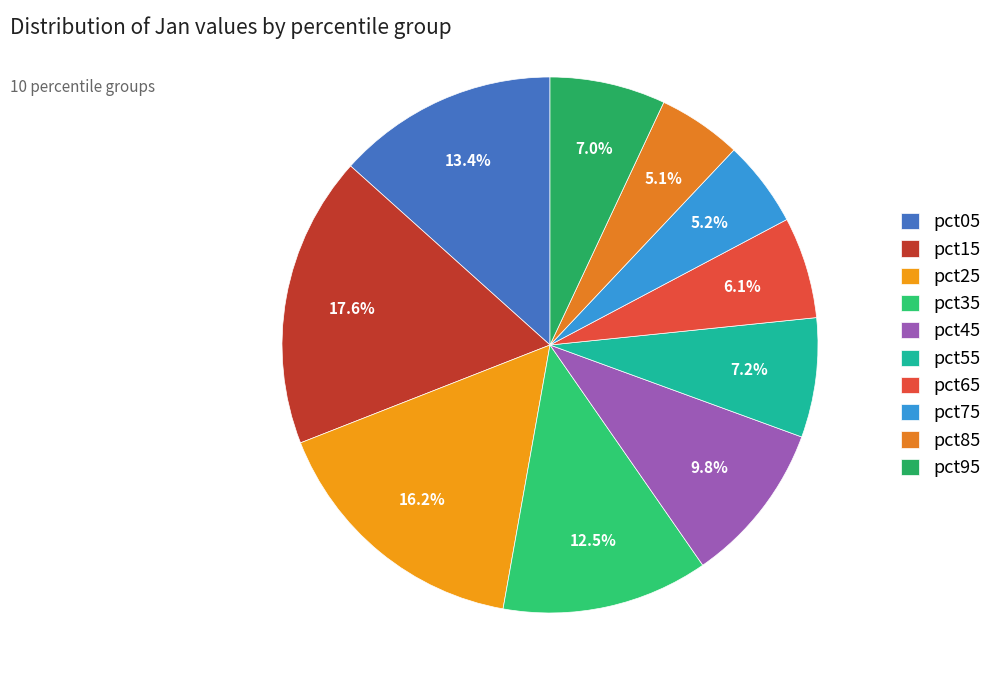

Rank the categories by value from lowest to highest.

pct85, pct75, pct65, pct95, pct55, pct45, pct35, pct05, pct25, pct15